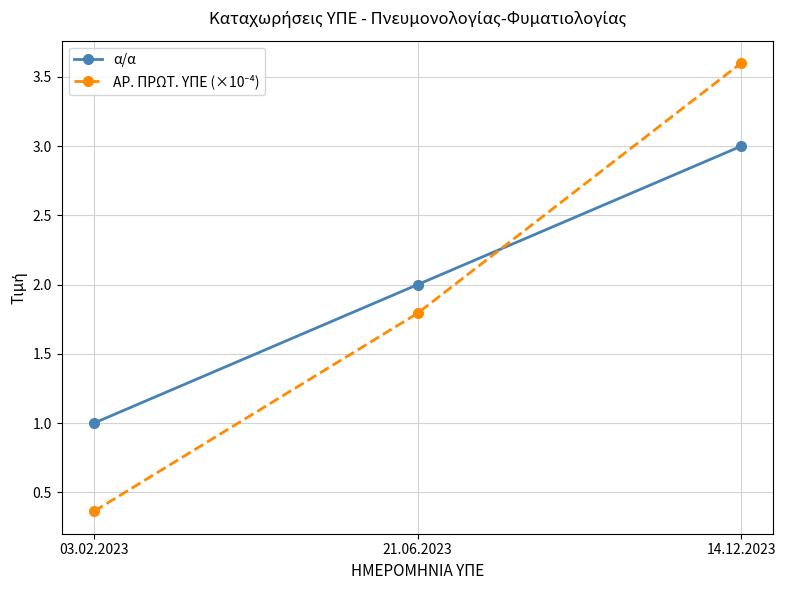

What is the total value across all series at 03.02.2023?

1.4